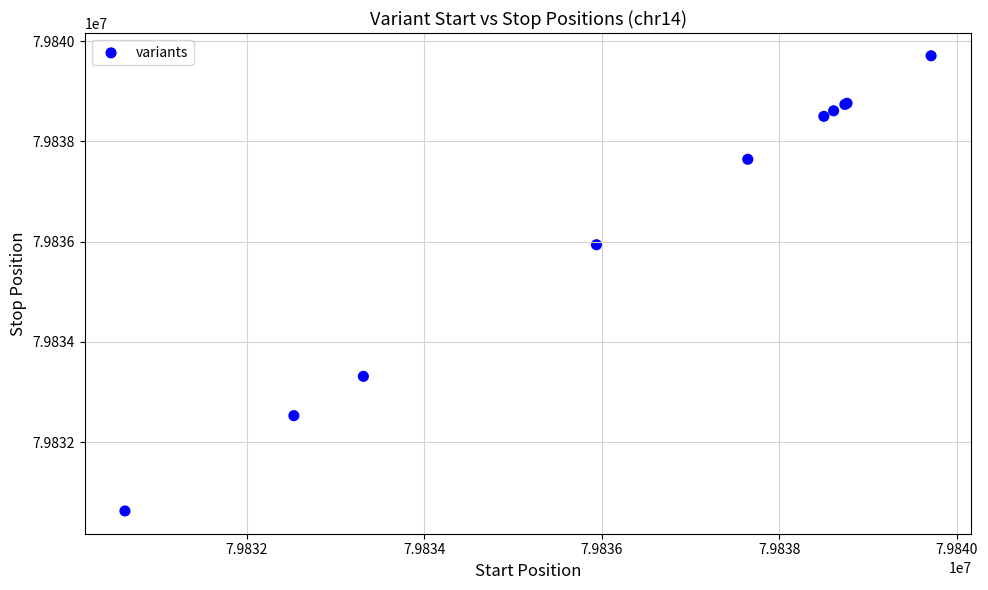

What Y value in the scatter plot is closest to 79835168?

79835939